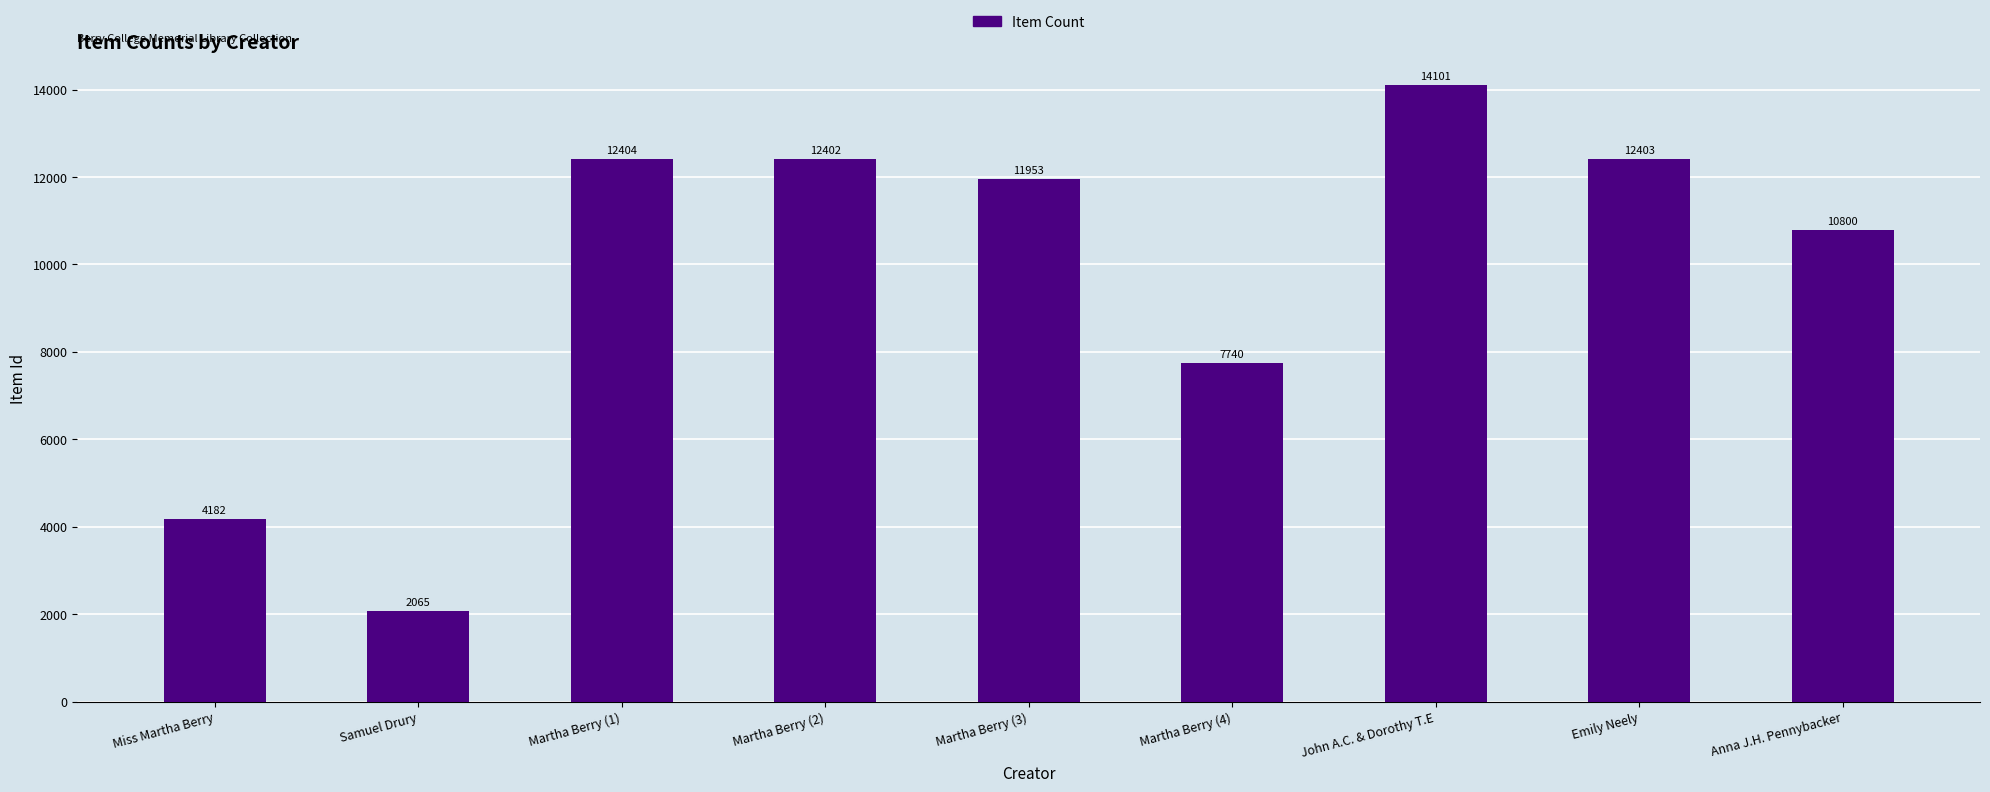

True or false: the data shows 2693 at Martha Berry (2).

False